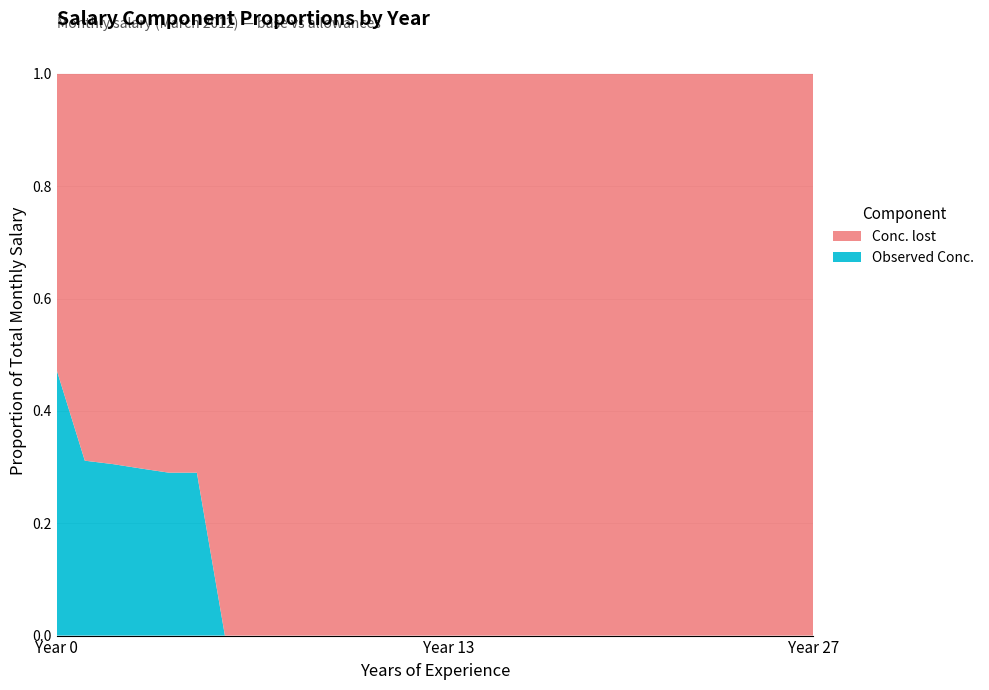

Reading left to right, list all the values displayed in this chart.

Observed Conc.: 45.9	23.7	23.7	23.7	23.7	23.7	0.0	0.0	0.0	0.0	0.0	0.0	0.0	0.0	0.0	0.0	0.0	0.0	0.0	0.0	0.0	0.0	0.0	0.0	0.0	0.0	0.0	0.0
Conc. lost: 51.3	52.3	53.8	55.9	57.9	57.9	60.8	64.0	64.0	65.7	66.6	67.4	69.5	69.5	72.4	72.4	76.5	78.2	80.6	82.3	82.3	83.9	84.1	87.0	89.9	89.9	89.9	89.9